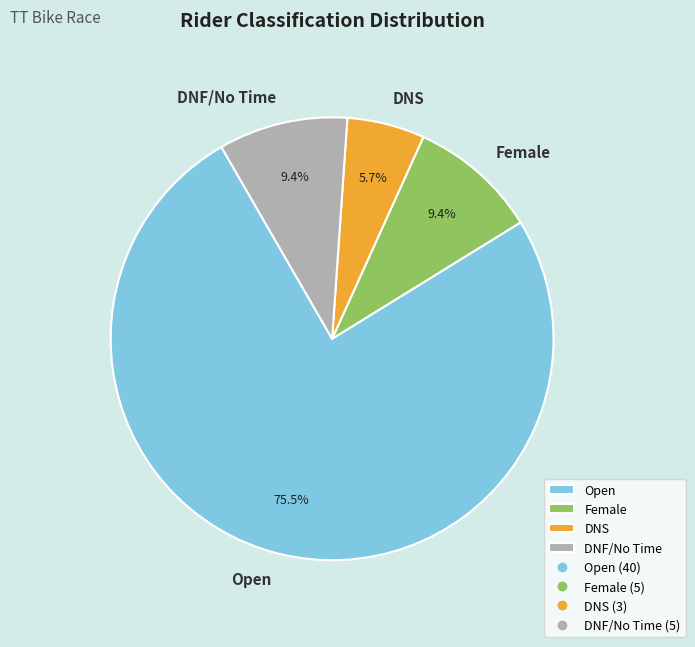

To the nearest percent, what is the combined percentage of Female and DNS?

15%